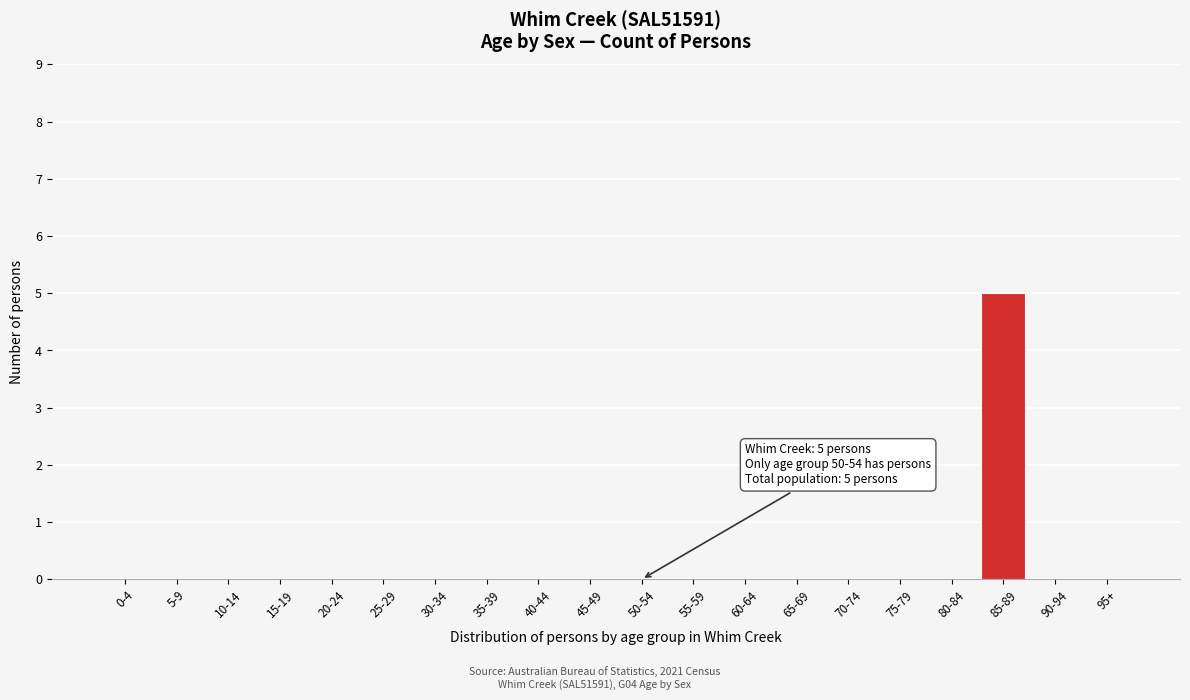

Reading left to right, extract all data points from this chart.

0-4=0	5-9=0	10-14=0	15-19=0	20-24=0	25-29=0	30-34=0	35-39=0	40-44=0	45-49=0	50-54=0	55-59=0	60-64=0	65-69=0	70-74=0	75-79=0	80-84=0	85-89=5	90-94=0	95+=0